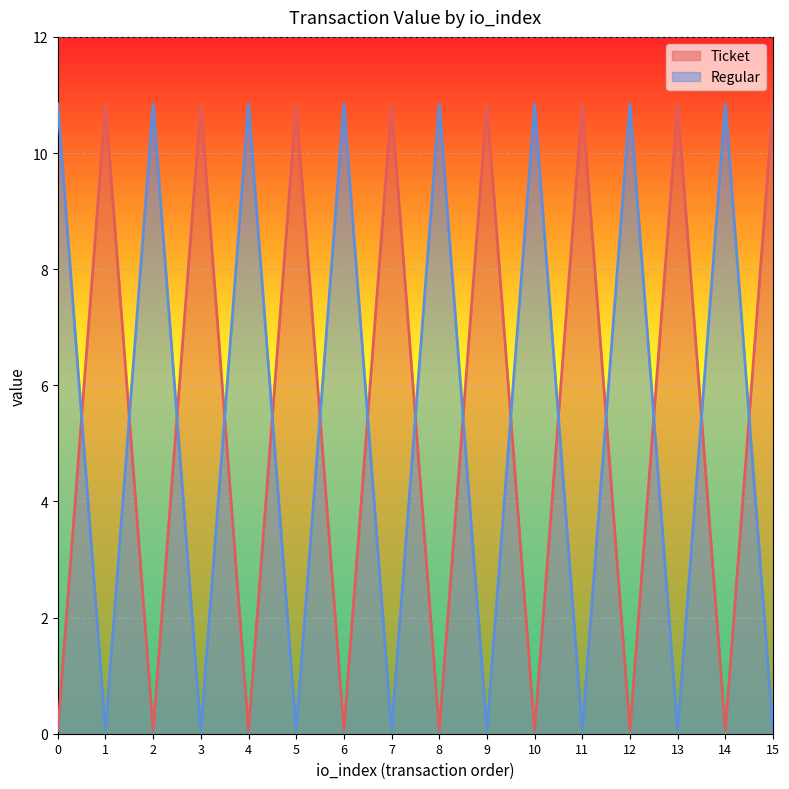

What are all the series names shown in the legend?

Ticket, Regular